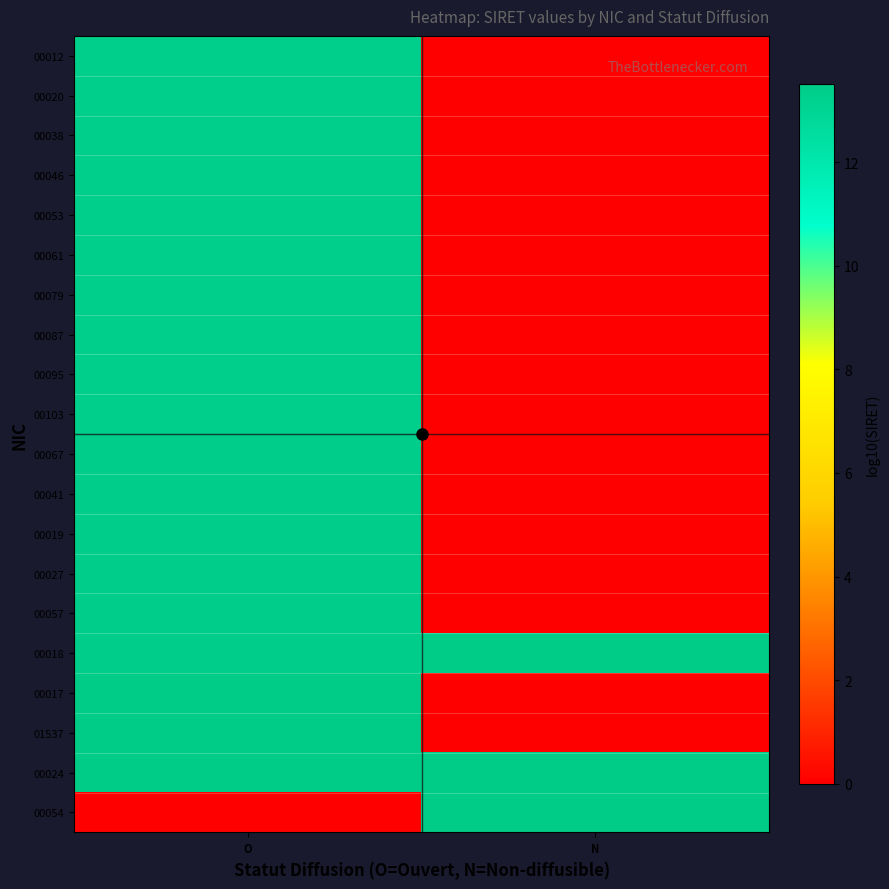

What is the greatest value displayed?

13.5